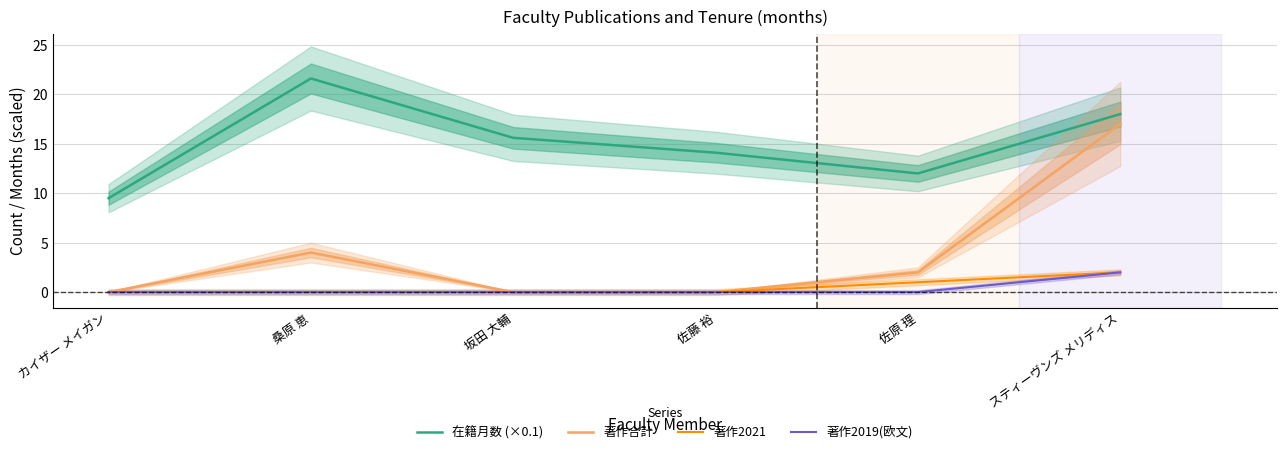

Rank the series by their maximum value, from lowest to highest.

著作2021, 著作2019(欧文), 著作合計, 在籍月数 (×0.1)